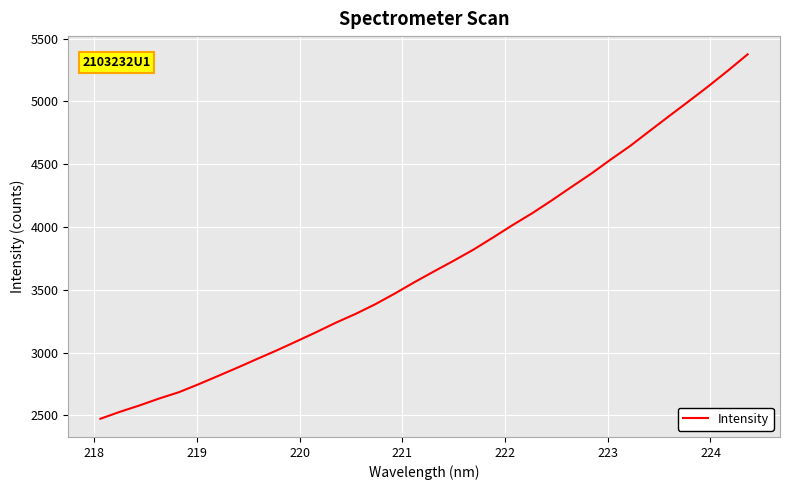

How many values are below 3646?

17